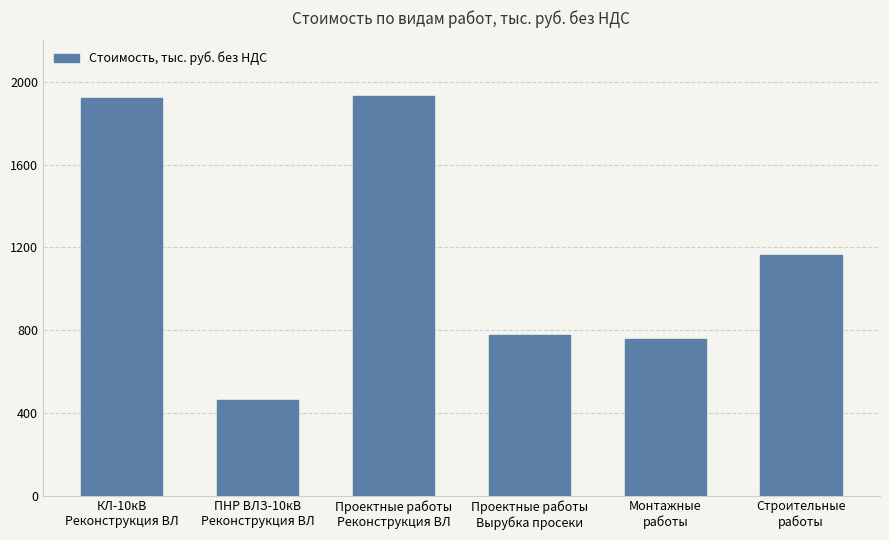

Which has a higher value, Строительные
работы or Проектные работы
Вырубка просеки?

Строительные
работы